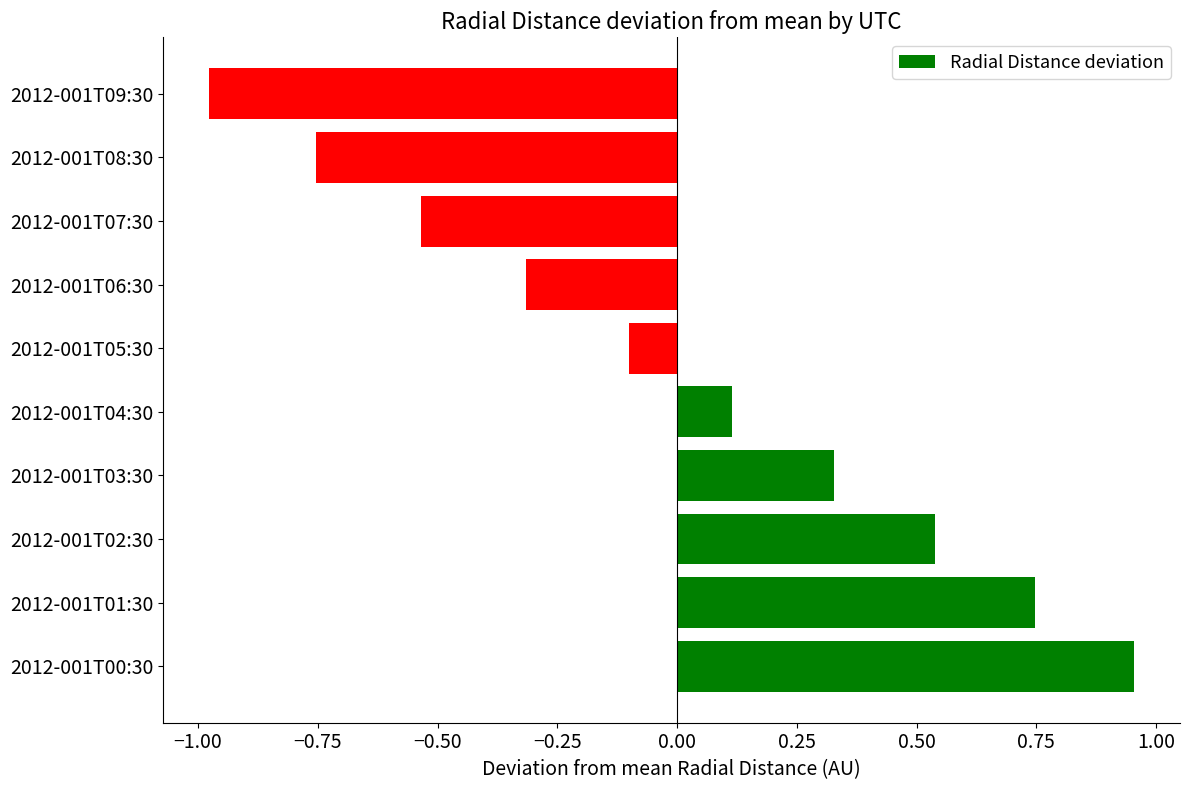

What is the difference between the maximum and minimum values?

1.9